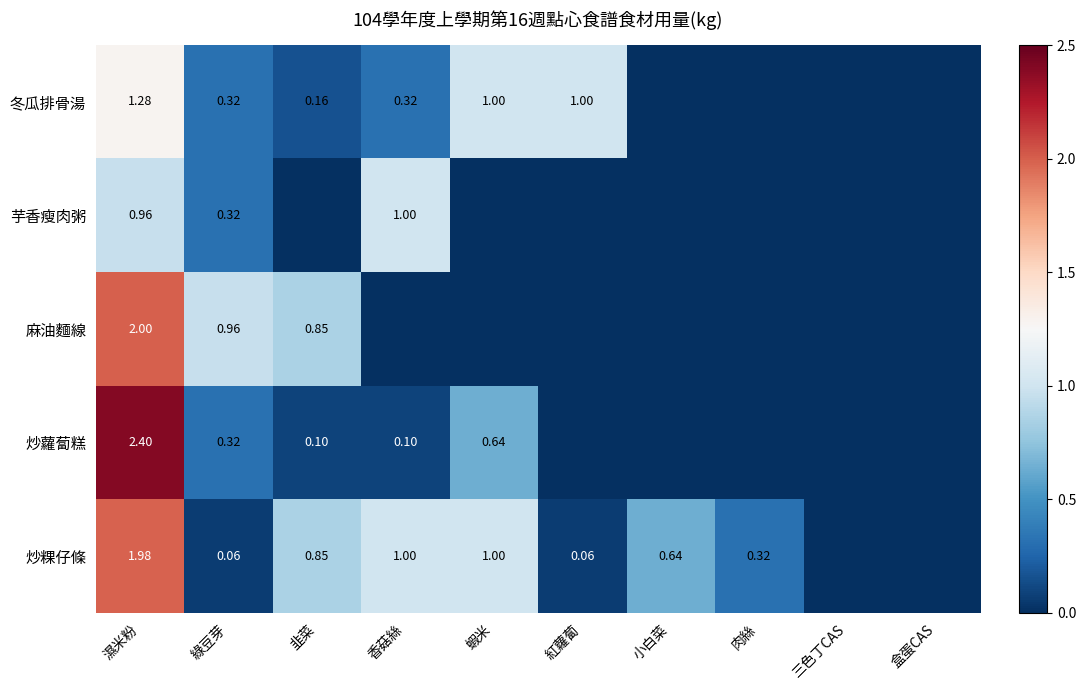

Which series changed the most between 濕米粉 and 綠豆芽?

炒蘿蔔糕